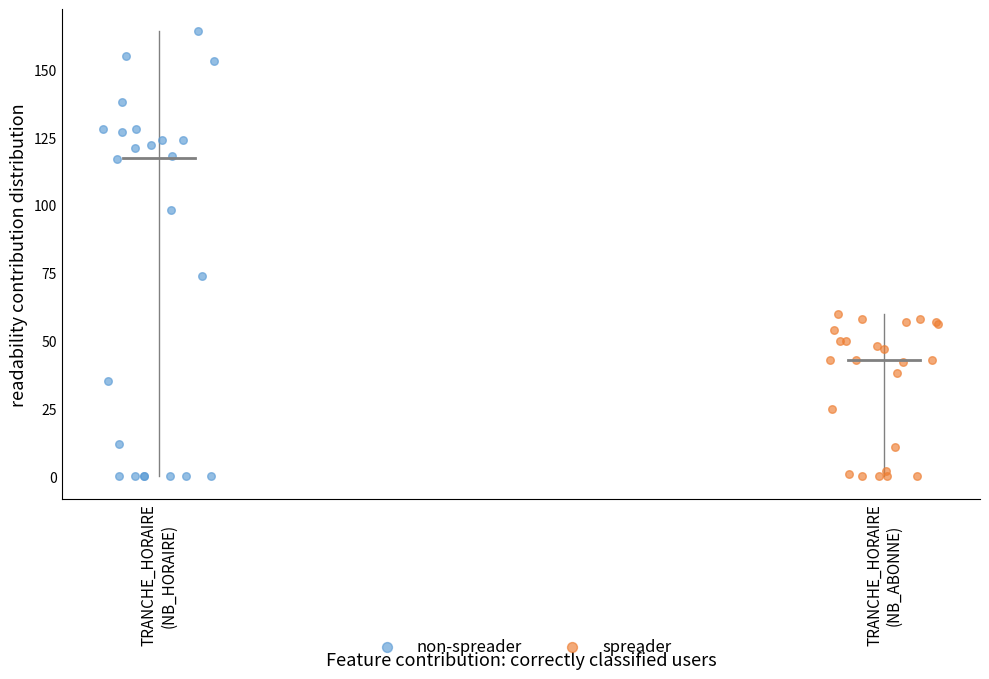

What are all the series names shown in the legend?

non-spreader, spreader